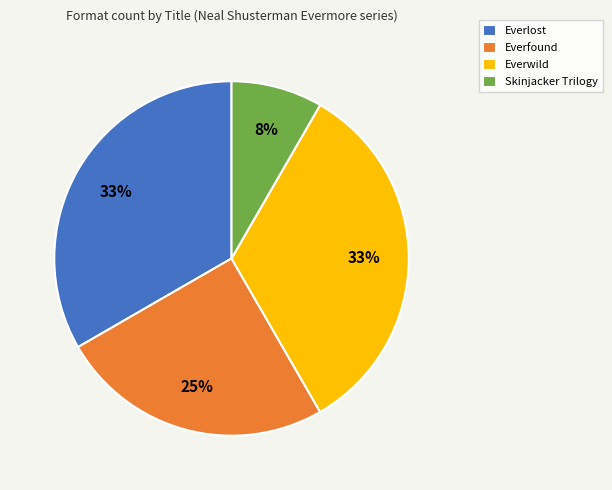

How many slices are in this pie chart?

4